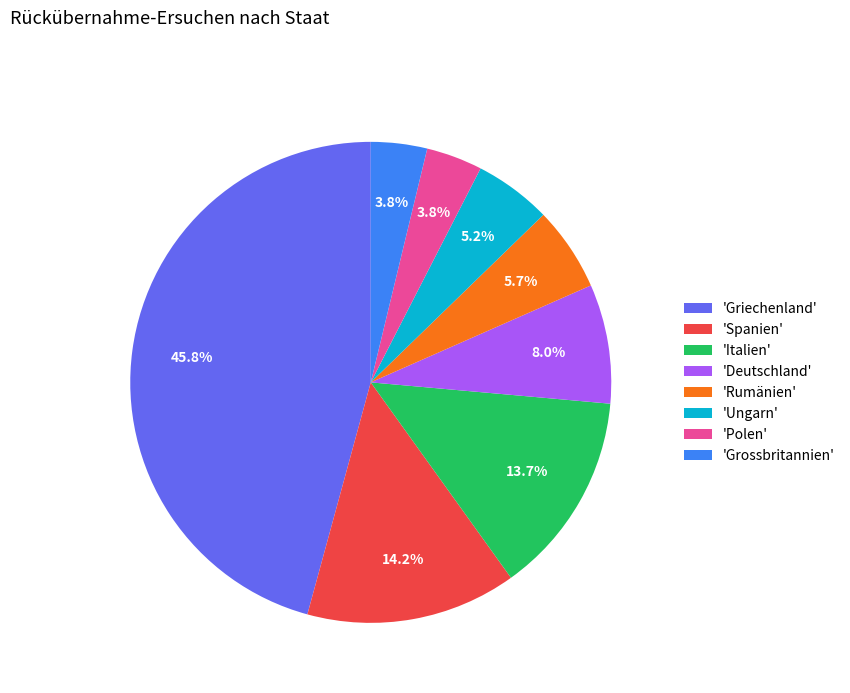

What is the largest slice in the pie chart?

'Griechenland'